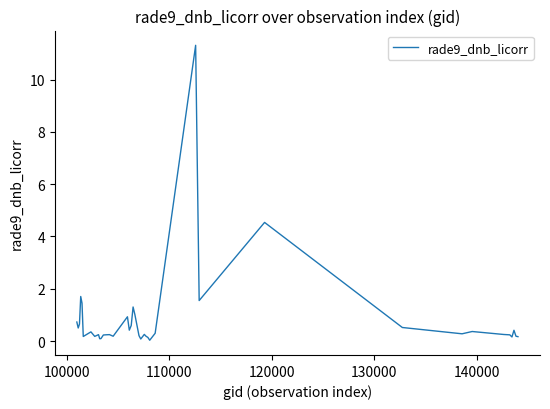

What is the difference between the maximum and minimum values?

11.3